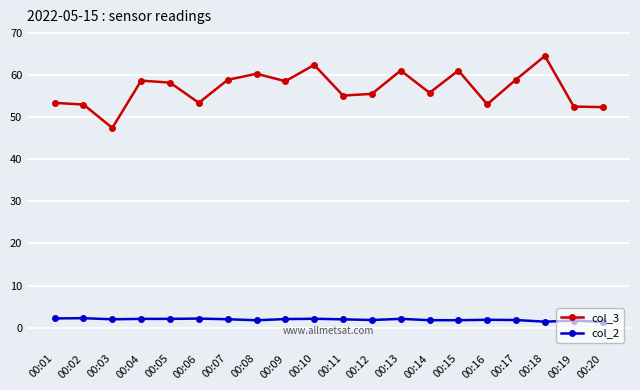

True or false: col_3 and col_2 intersect in this chart.

False